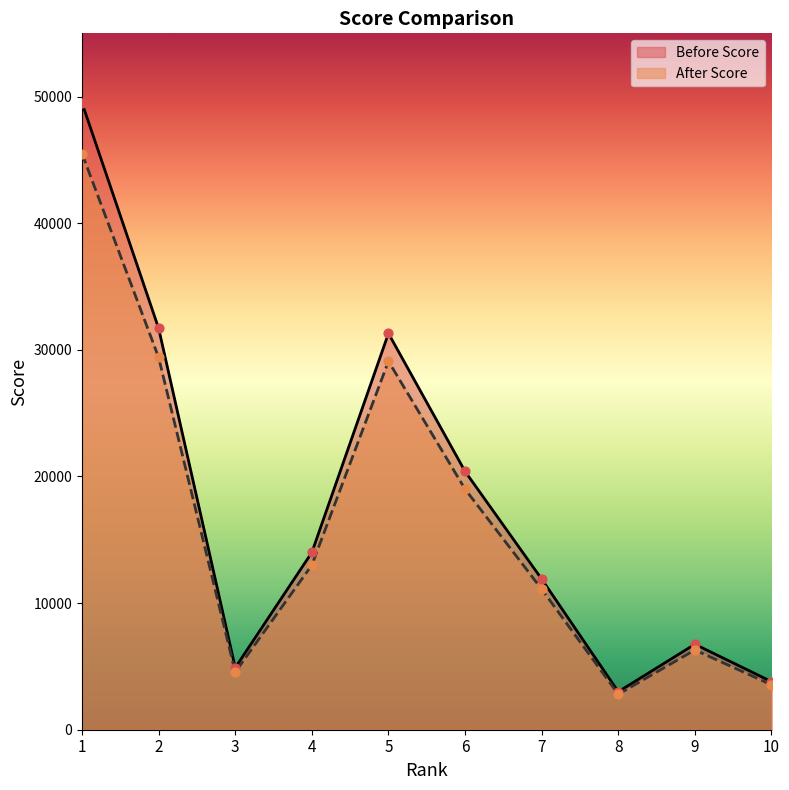

Which series reaches the minimum Y coordinate?

After Score